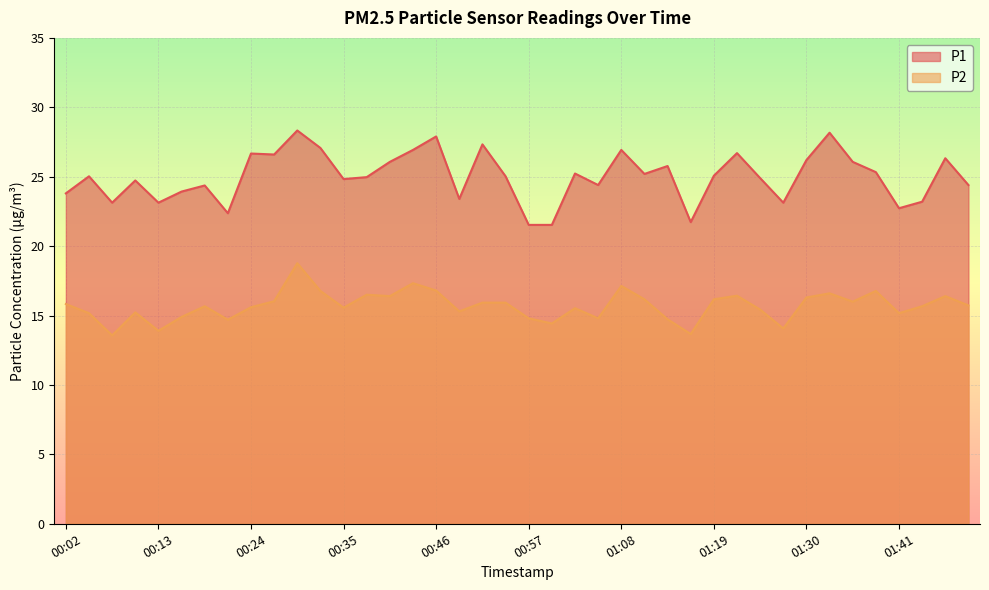

What is the label of the 18th point from the right?

01:03